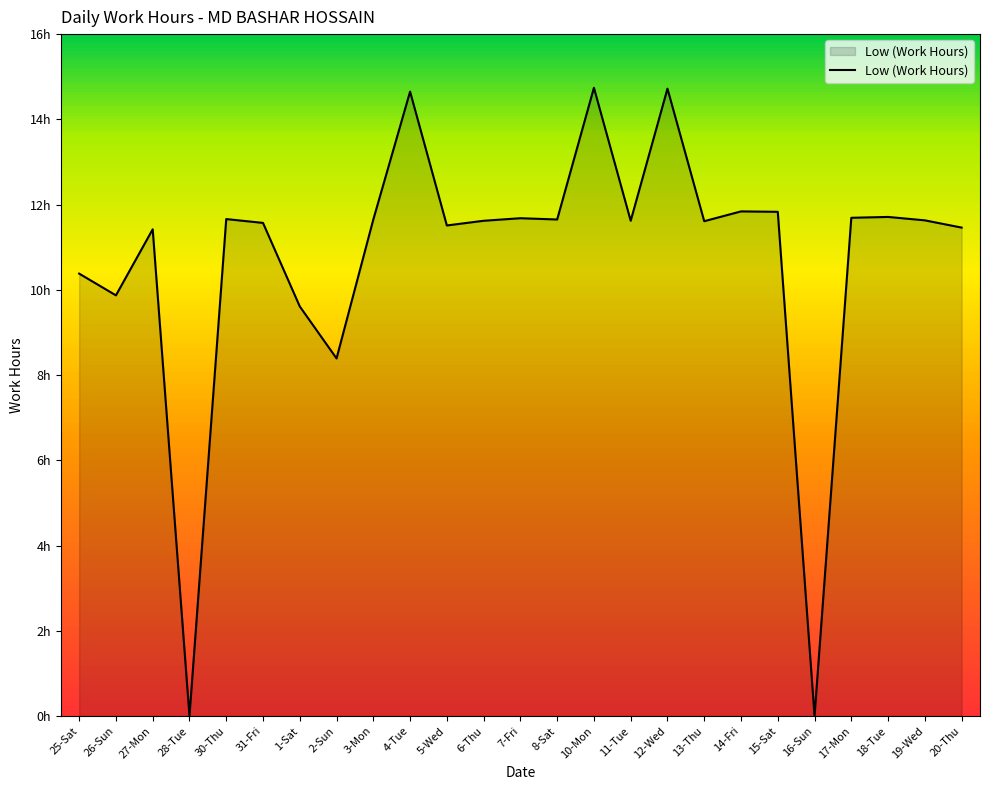

Rank the categories by value from highest to lowest.

10-Mon, 12-Wed, 4-Tue, 14-Fri, 15-Sat, 18-Tue, 17-Mon, 7-Fri, 30-Thu, 3-Mon, 8-Sat, 19-Wed, 6-Thu, 11-Tue, 13-Thu, 31-Fri, 5-Wed, 20-Thu, 27-Mon, 25-Sat, 26-Sun, 1-Sat, 2-Sun, 28-Tue, 16-Sun